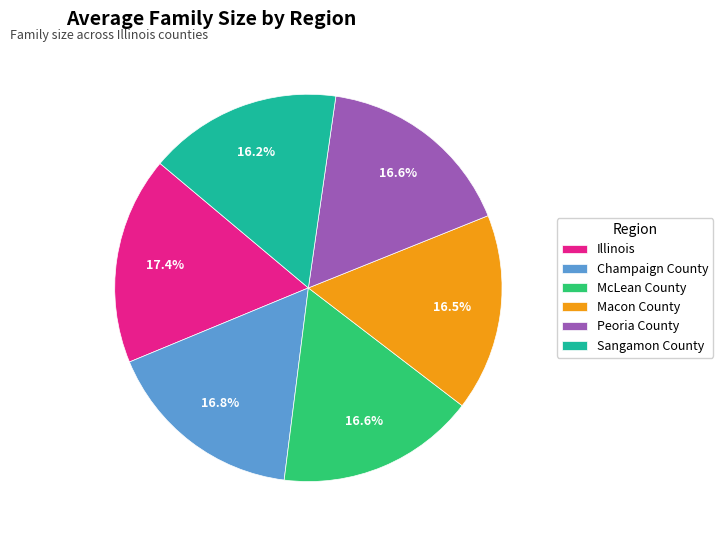

Approximately how many times larger is the value at Peoria County compared to McLean County?

1.0